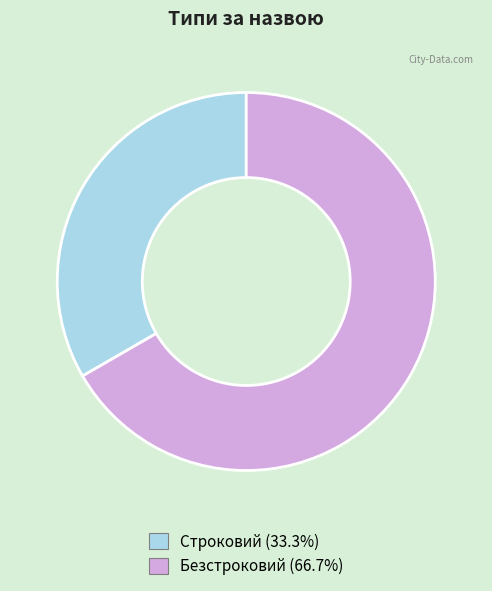

What is the smallest slice in the pie chart?

Строковий